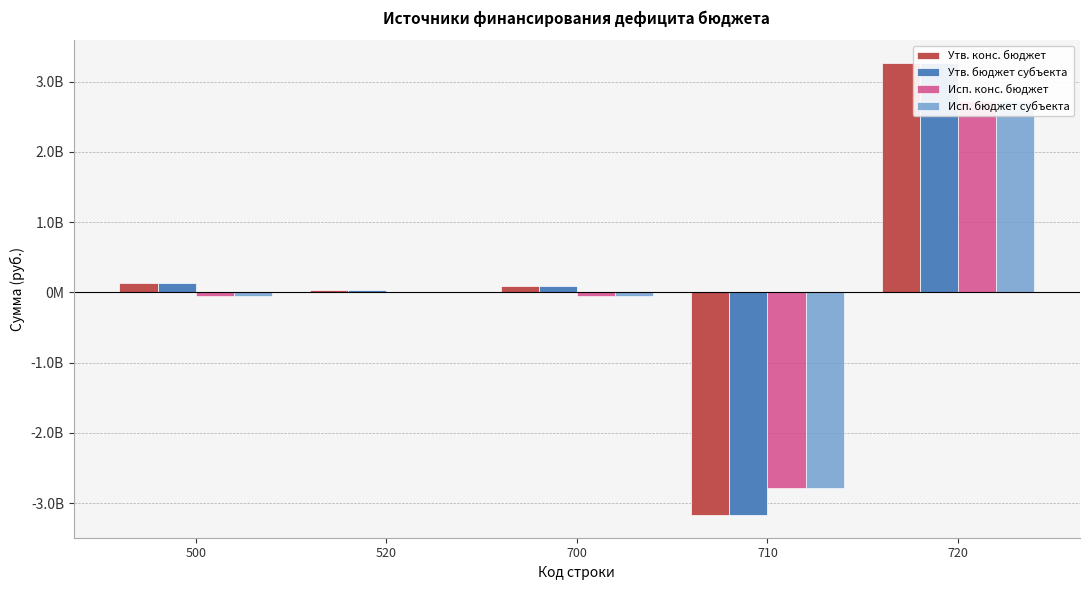

At how many categories does at least one series exceed -691859262?

4